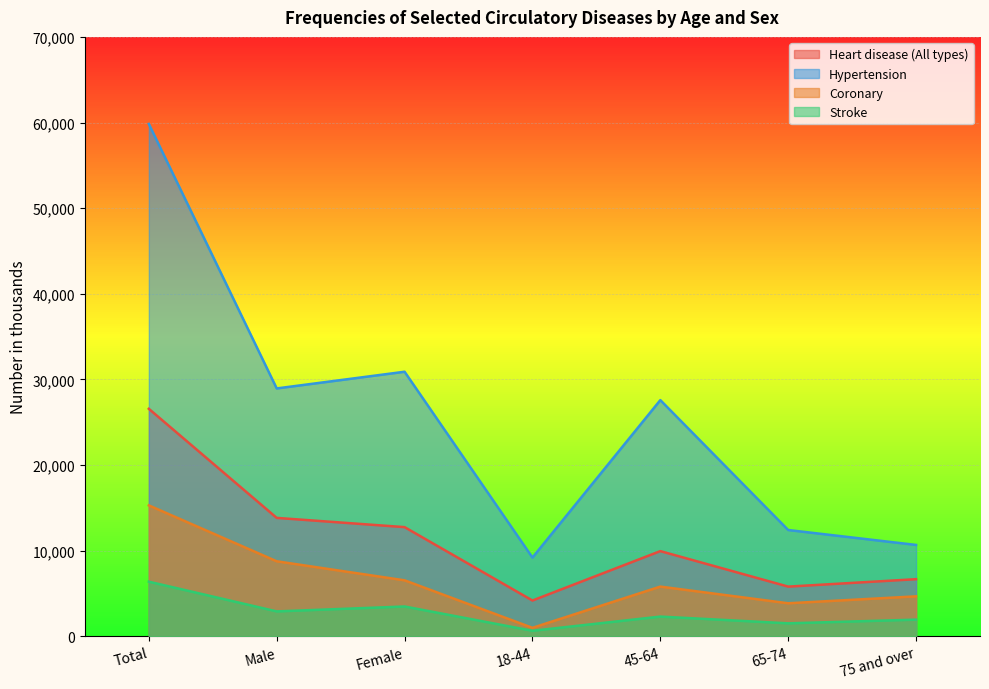

What is the difference between the maximum and minimum values in the Heart disease (All types) series?

22393